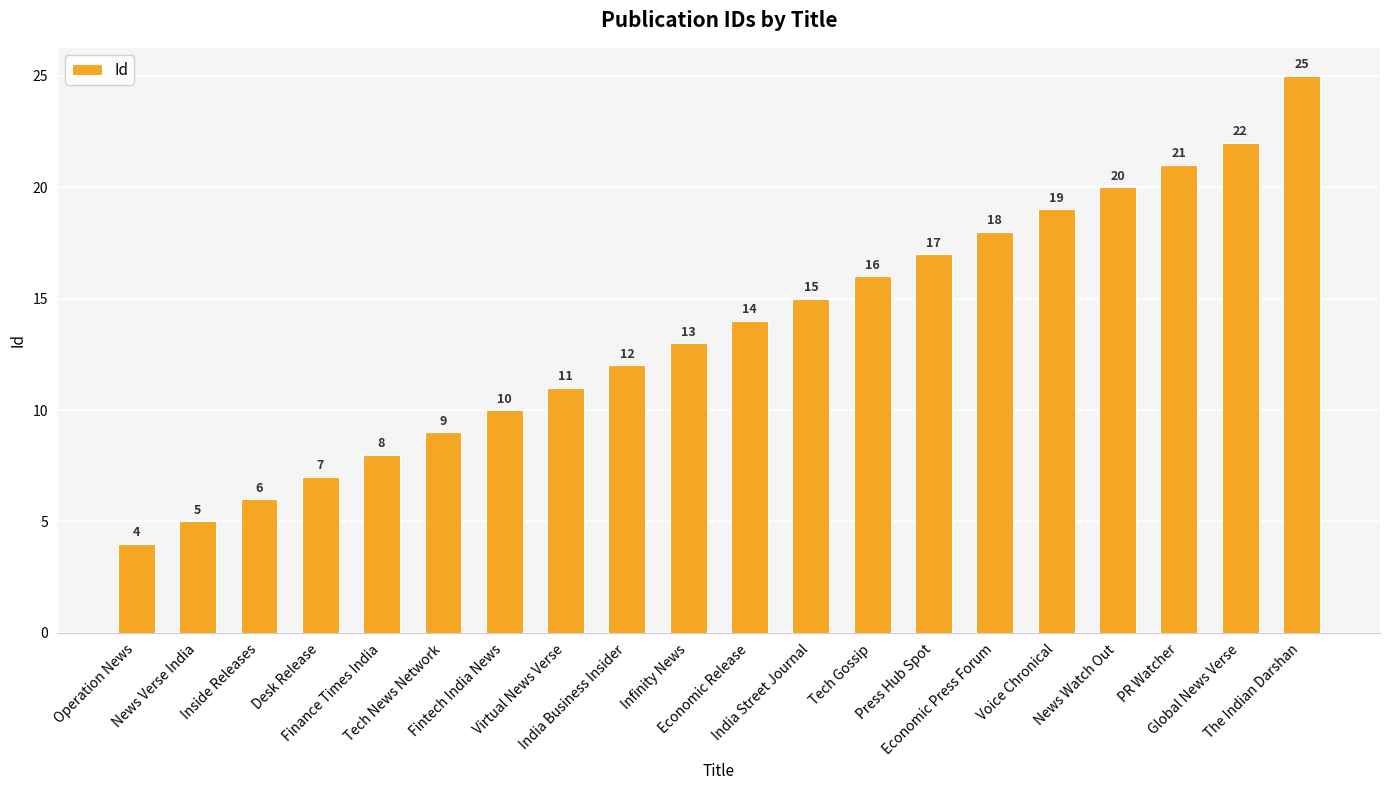

Reading right to left, transcribe all the data shown in this chart.

25	22	21	20	19	18	17	16	15	14	13	12	11	10	9	8	7	6	5	4